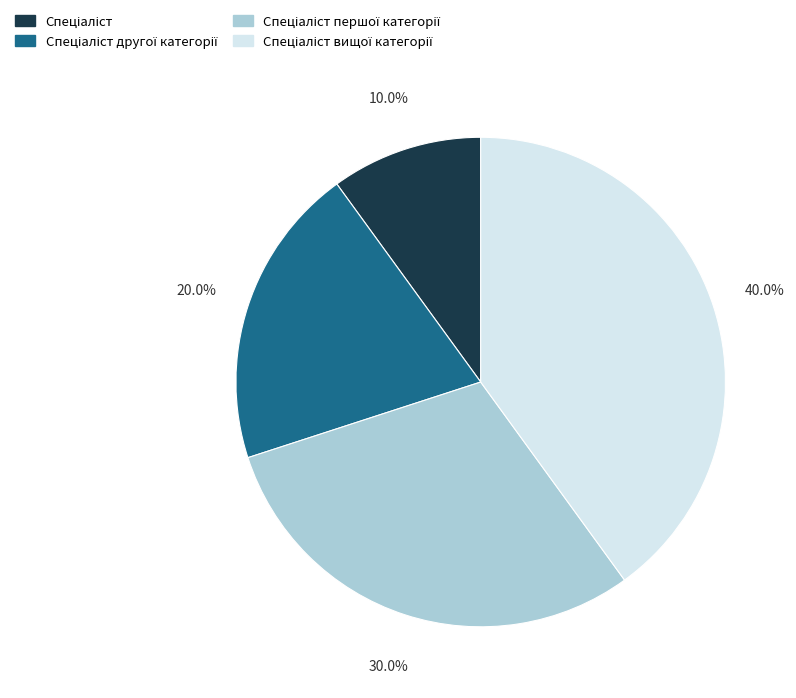

Is there a majority slice in this chart?

No